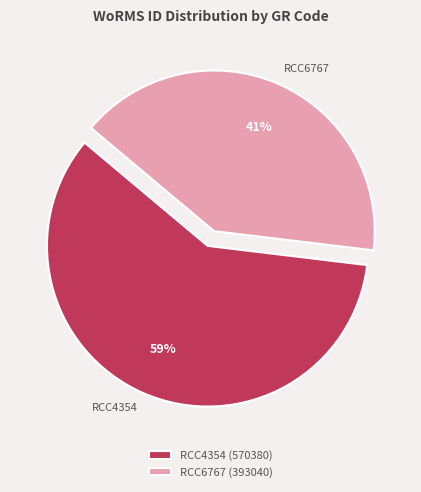

To the nearest percent, what is the combined percentage of RCC4354 and RCC6767?

100%